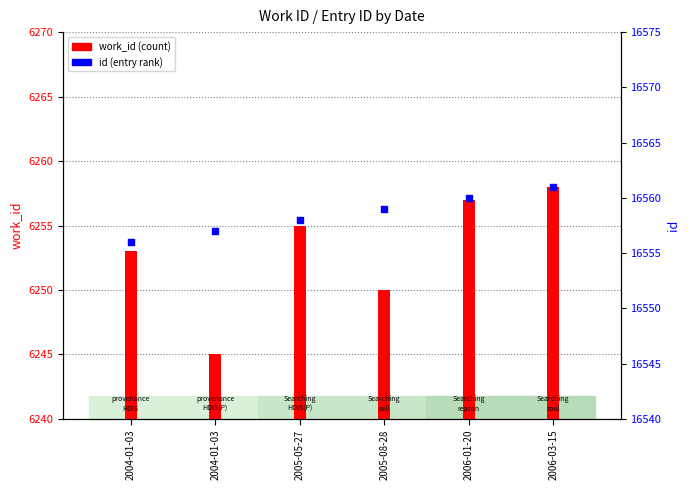

What is the total value across all series at 2004-01-03?

22809